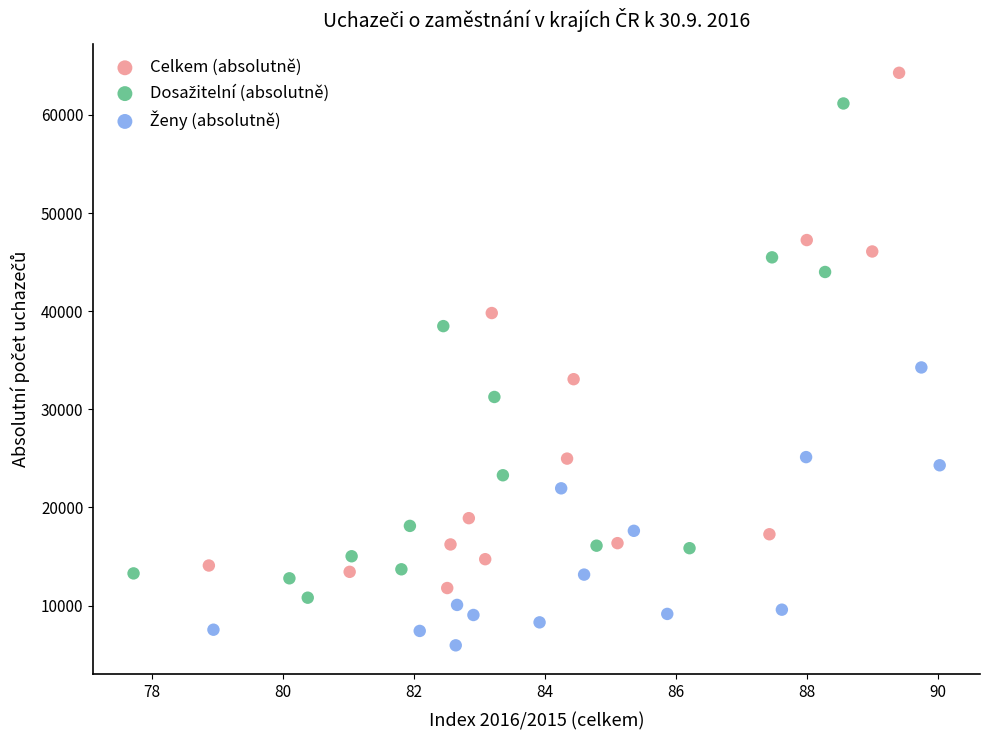

Which series has the widest spread of Y values?

Celkem (absolutně)